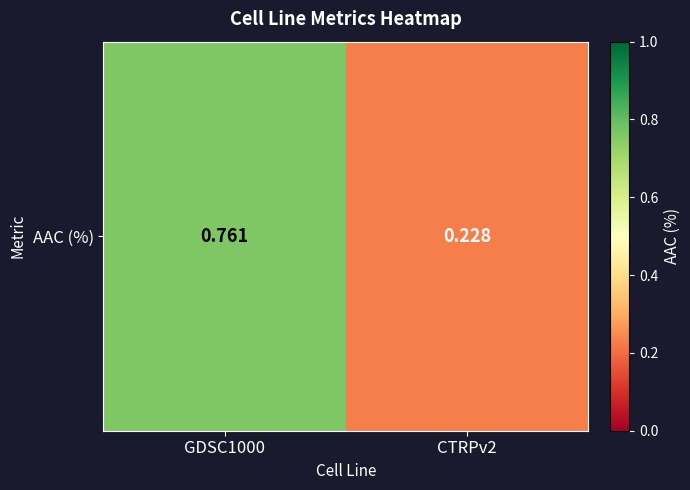

Which has a higher value, GDSC1000 or CTRPv2?

GDSC1000